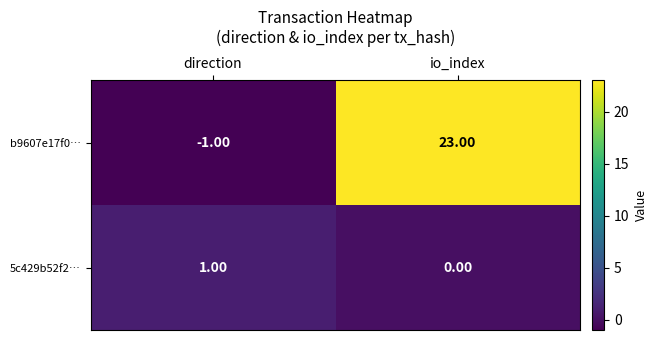

Between direction and io_index, which series saw the biggest shift?

b9607e17f0…